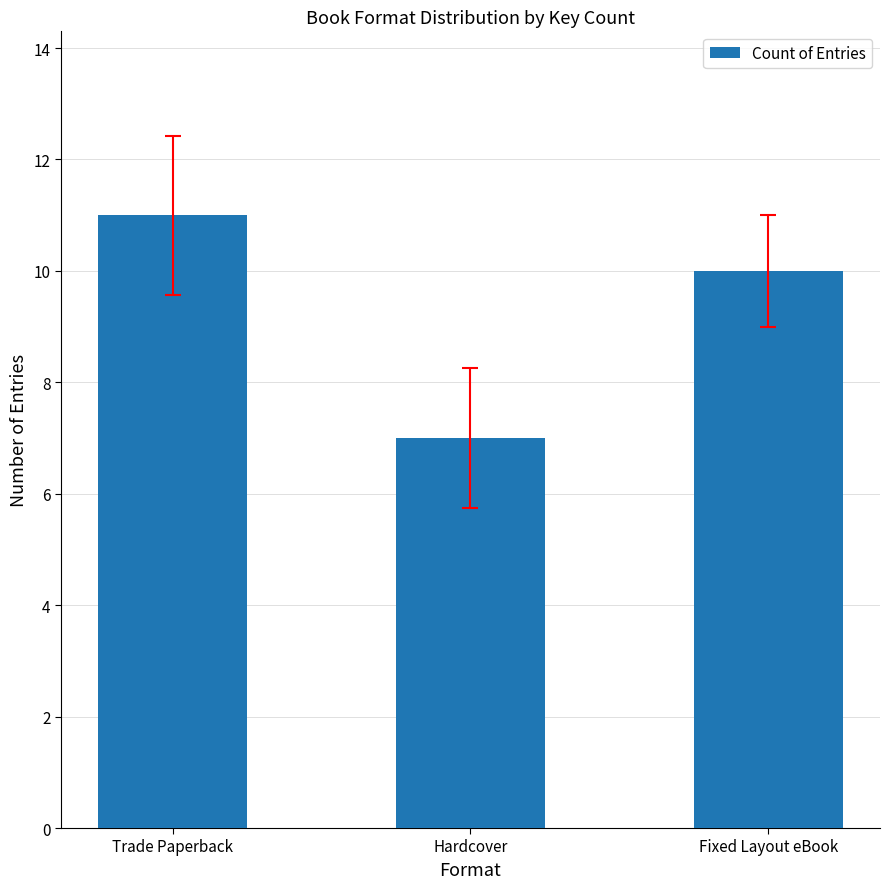

Reading left to right, list all the values displayed in this chart.

11	7	10